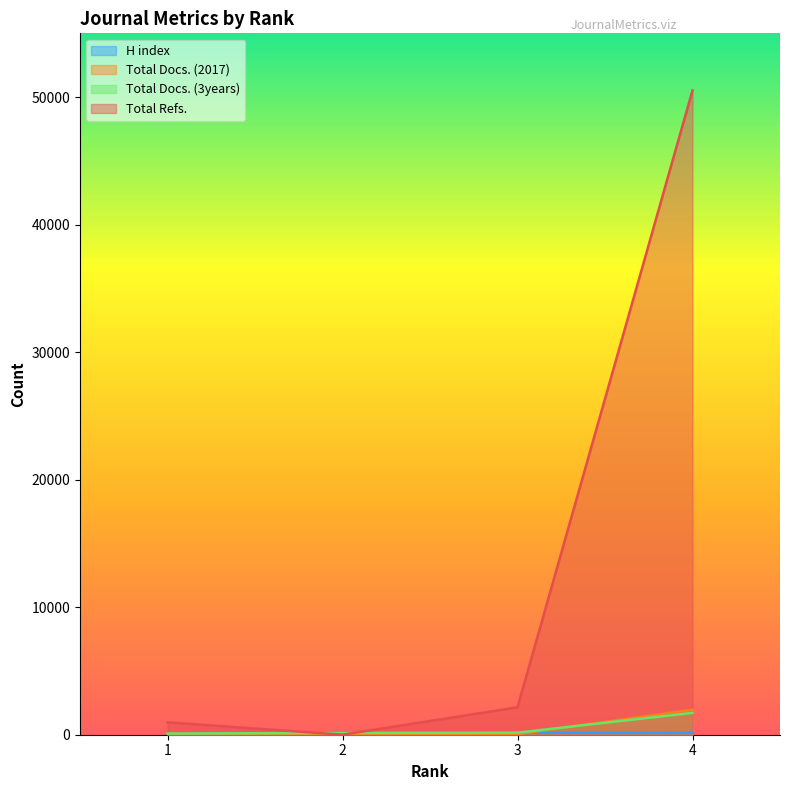

How many data points in H index are less than 160?

2